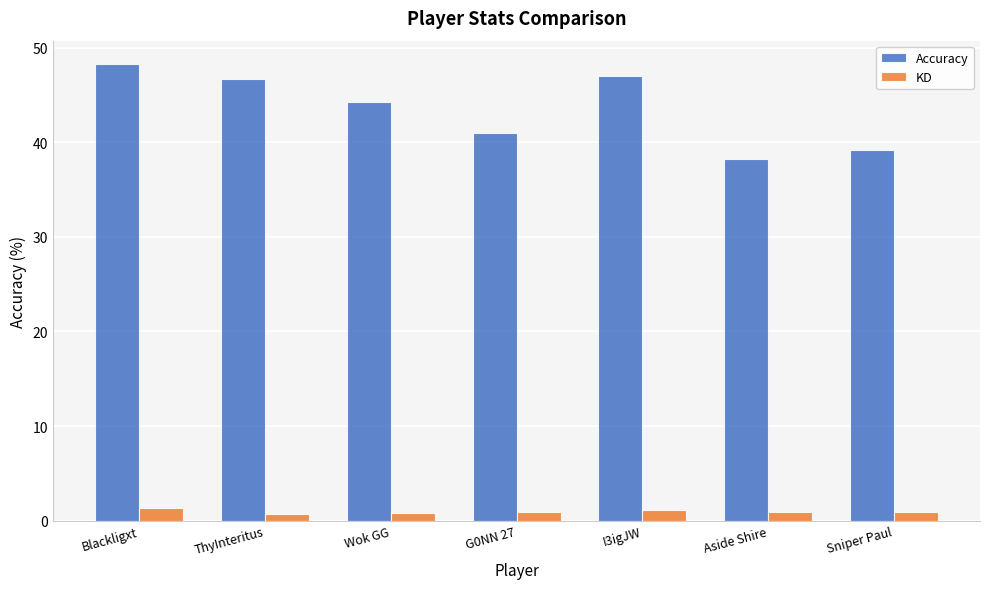

Between ThyInteritus and Wok GG, which series saw the biggest shift?

Accuracy